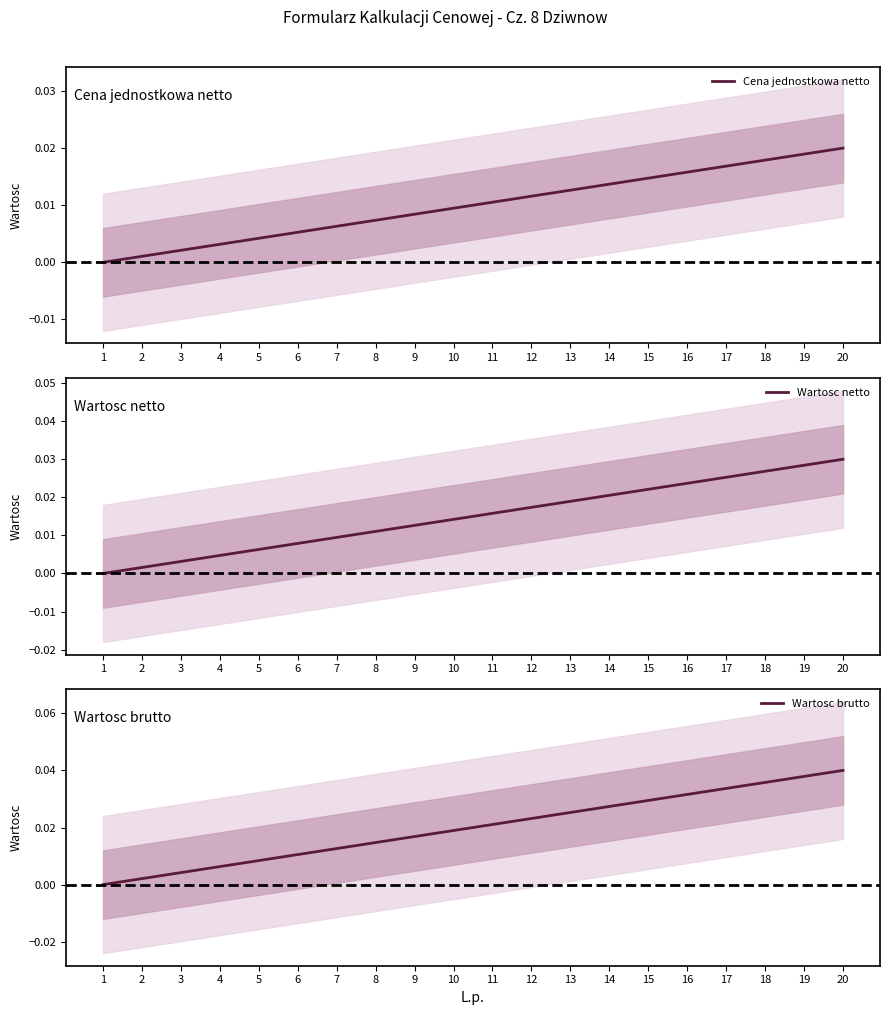

True or false: Wartosc brutto has more than 2 points higher than both neighbors.

False